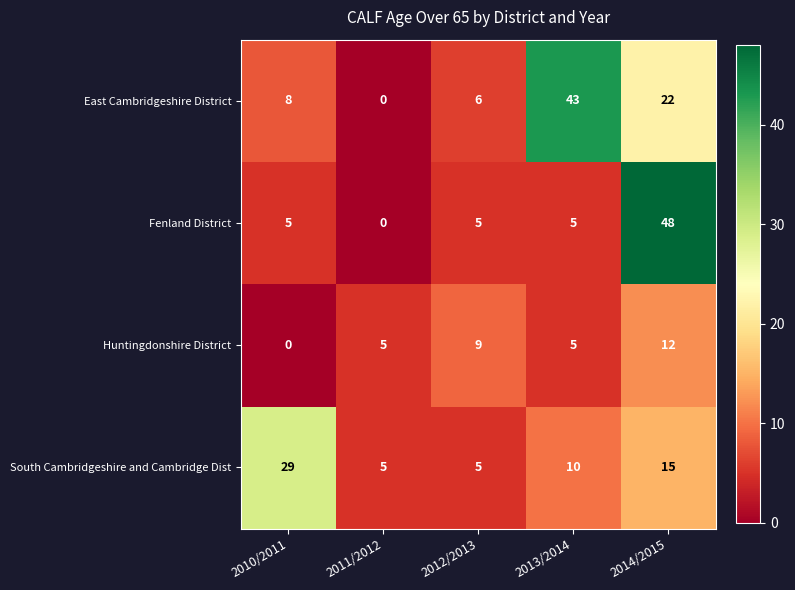

Rank the series by their maximum value, from lowest to highest.

Huntingdonshire District, South Cambridgeshire and Cambridge Dist, East Cambridgeshire District, Fenland District